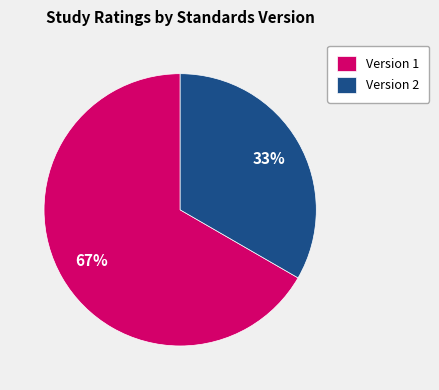

Do Version 2 and Version 1 together represent more than half of the pie?

Yes